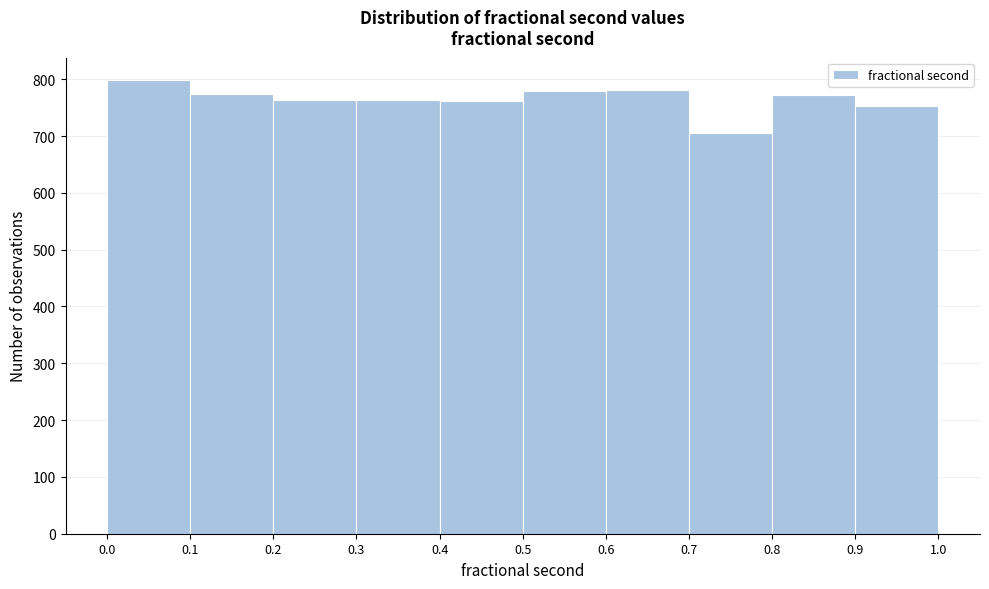

Over which range of the x-axis is the bar tallest?

0.0 to 0.1